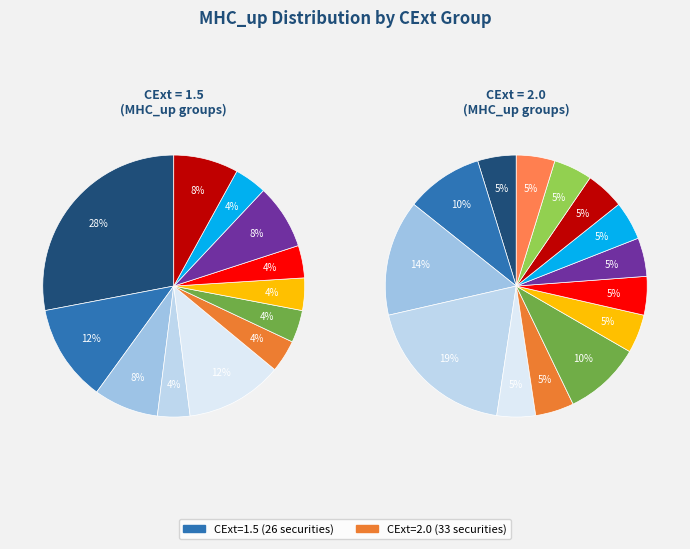

Is 1.5 the majority of the pie?

No